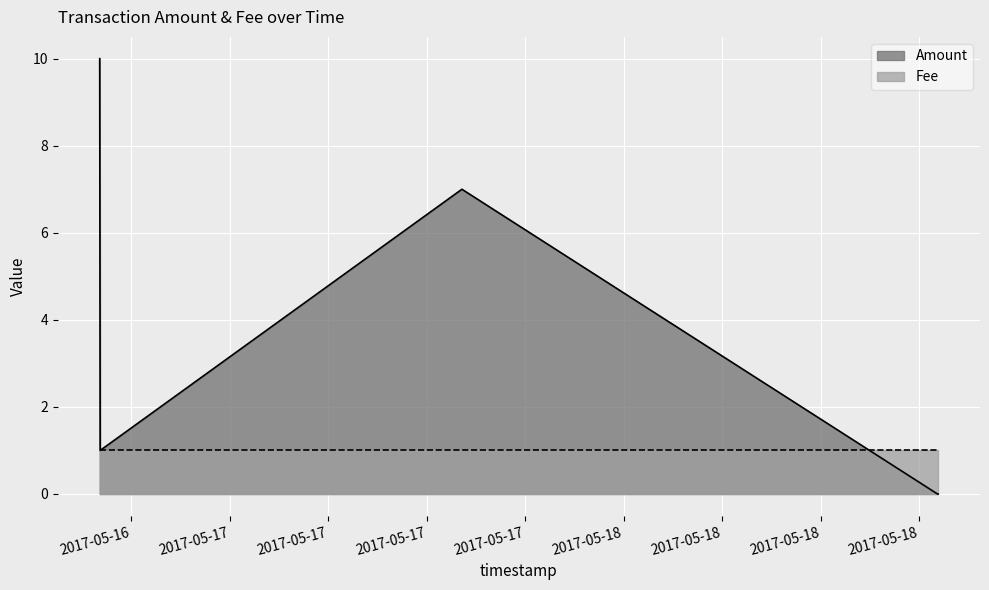

What is the change in value from 2017-05-16 16:07:07 to 2017-05-18 19:06:40?

-1